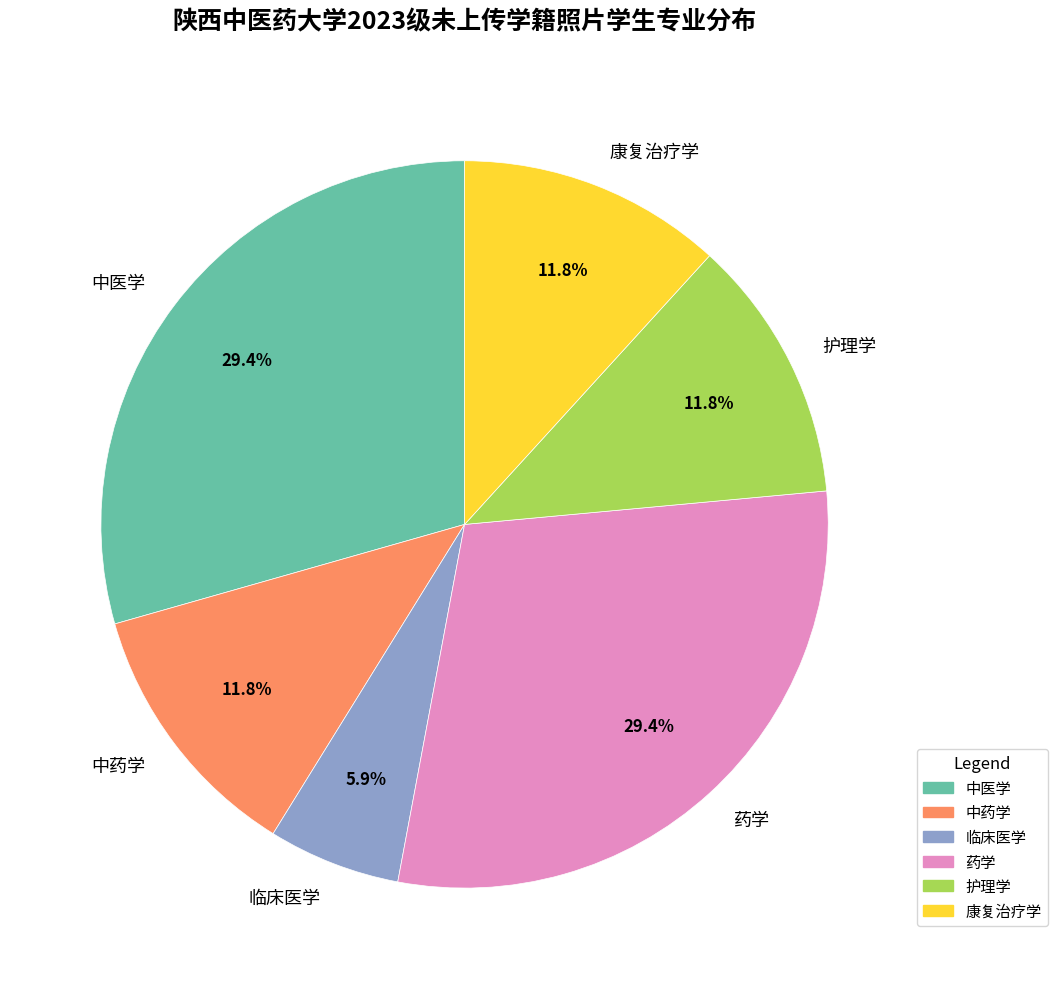

Which category has the smallest portion of the pie?

临床医学